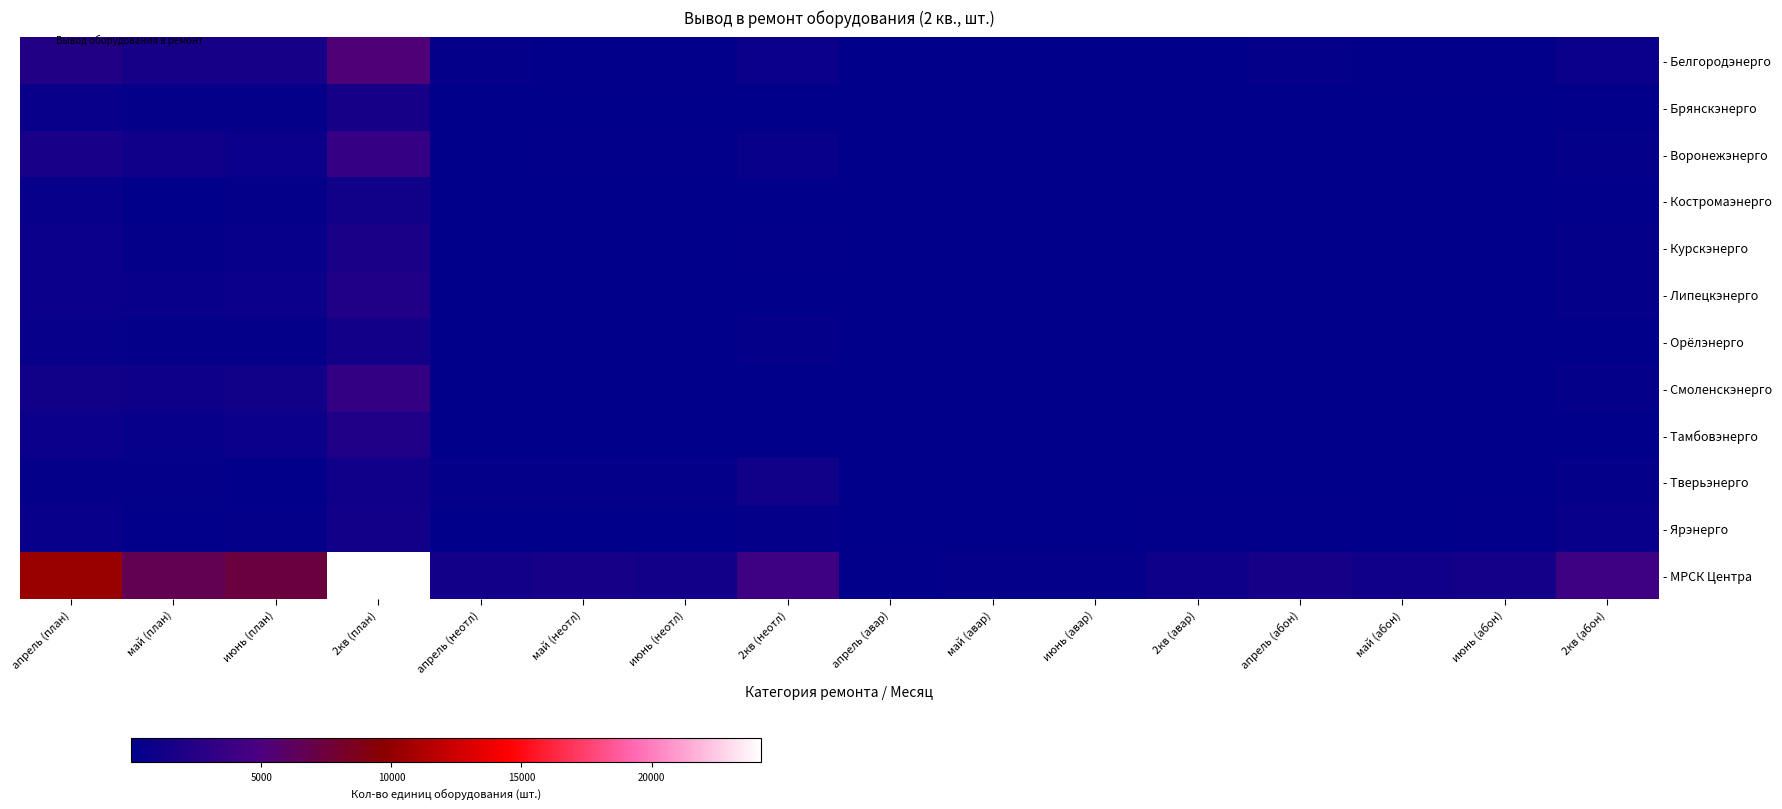

Which series has the largest total across all categories?

- МРСК Центра